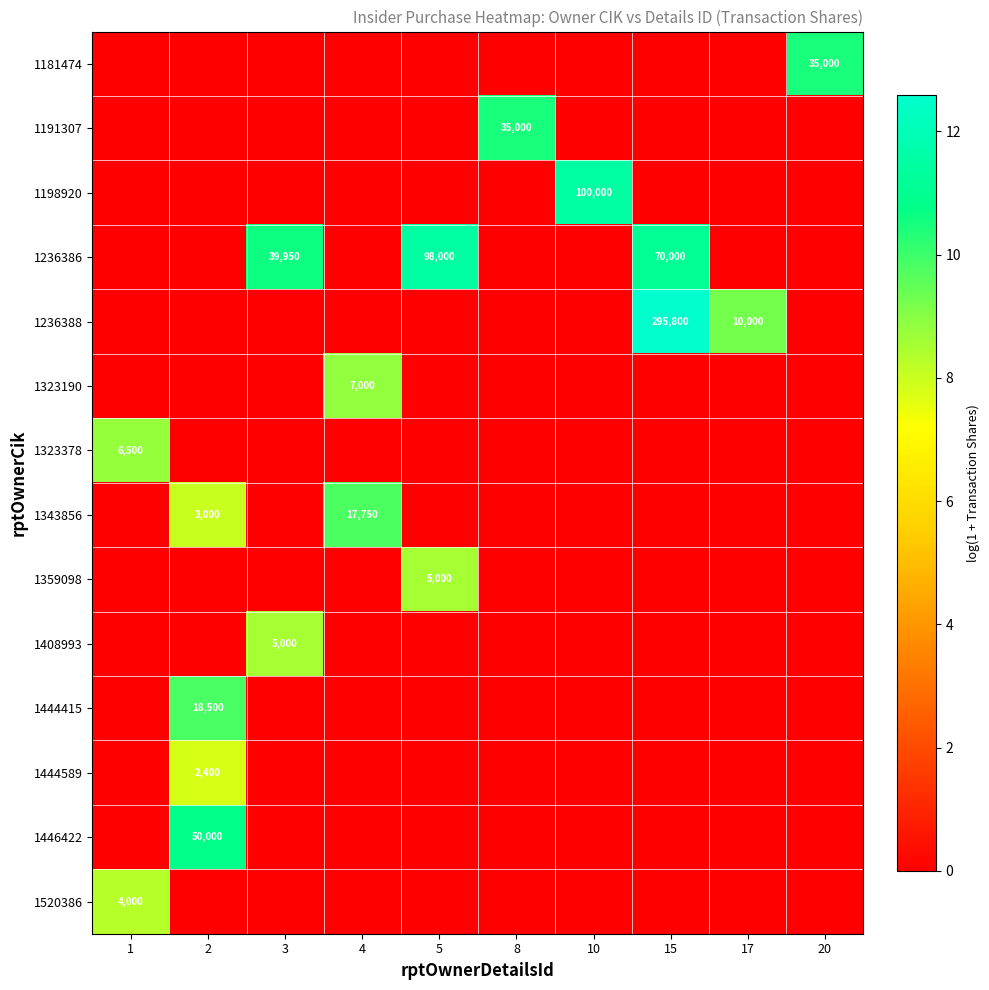

True or false: 1520386 has a value of 0.0 at 5.

True